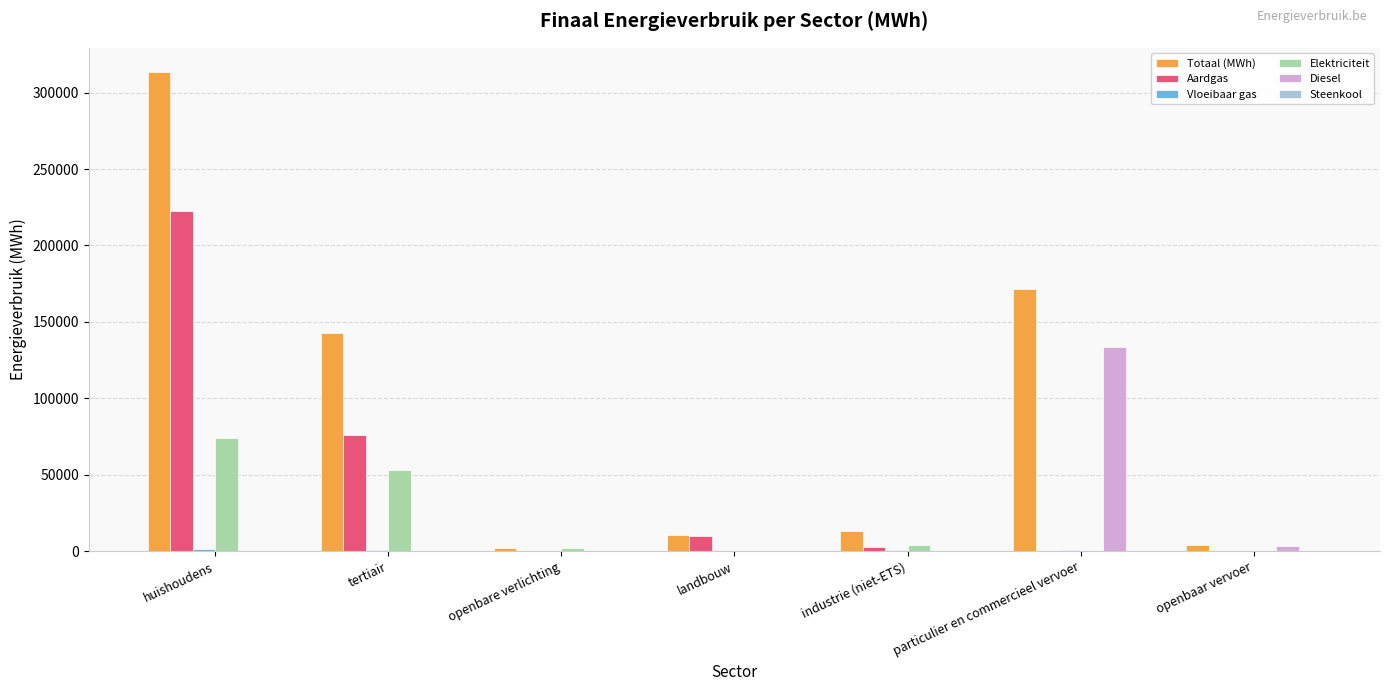

At which label does Aardgas reach its peak?

huishoudens